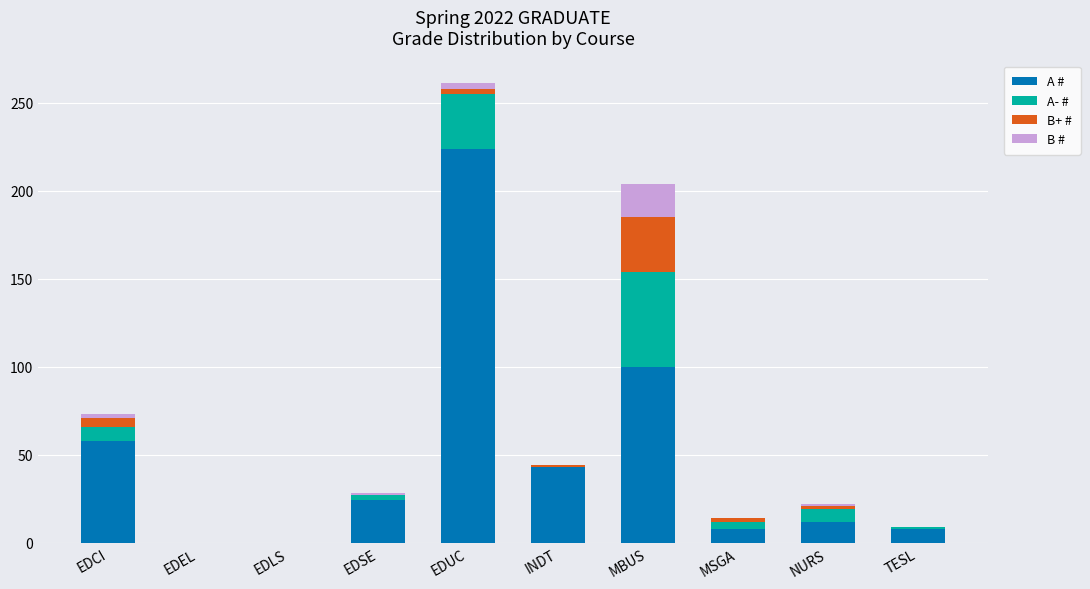

True or false: A # has a value of 16 at EDCI.

False